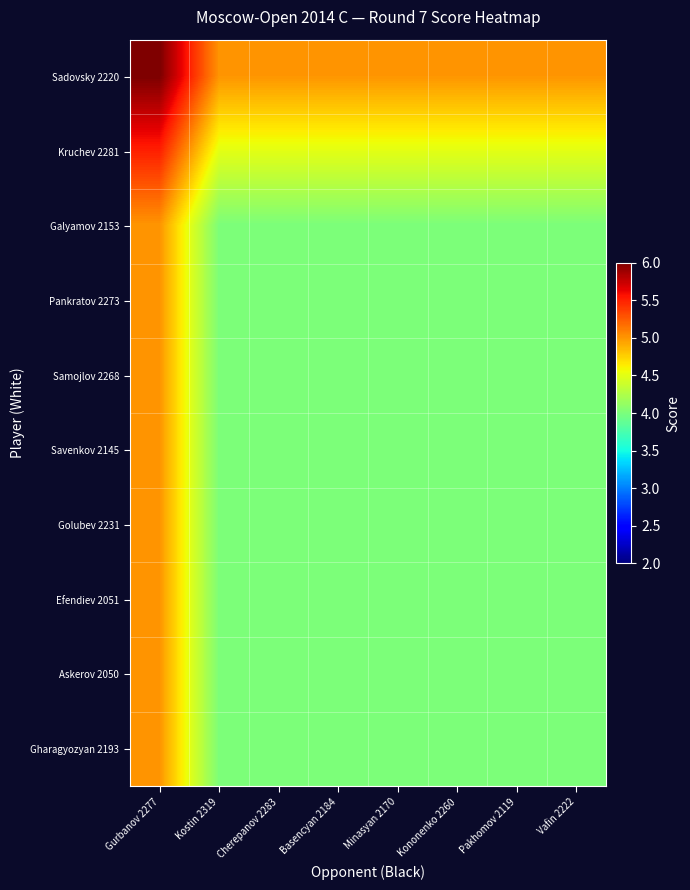

Between Kononenko 2260 and Vafin 2222, which series saw the biggest shift?

Sadovsky 2220